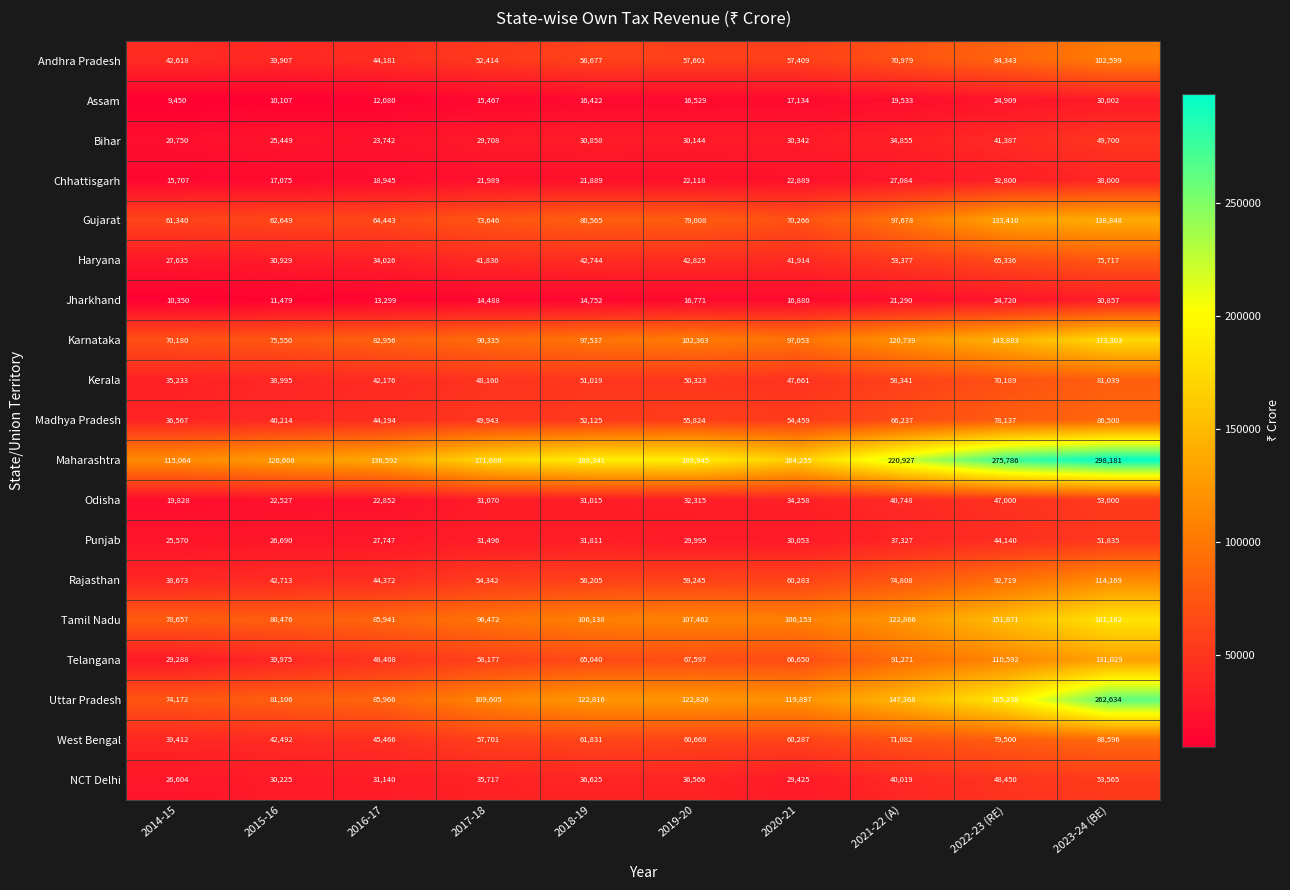

The Haryana series shows 42744 at 2018-19. True or false?

True